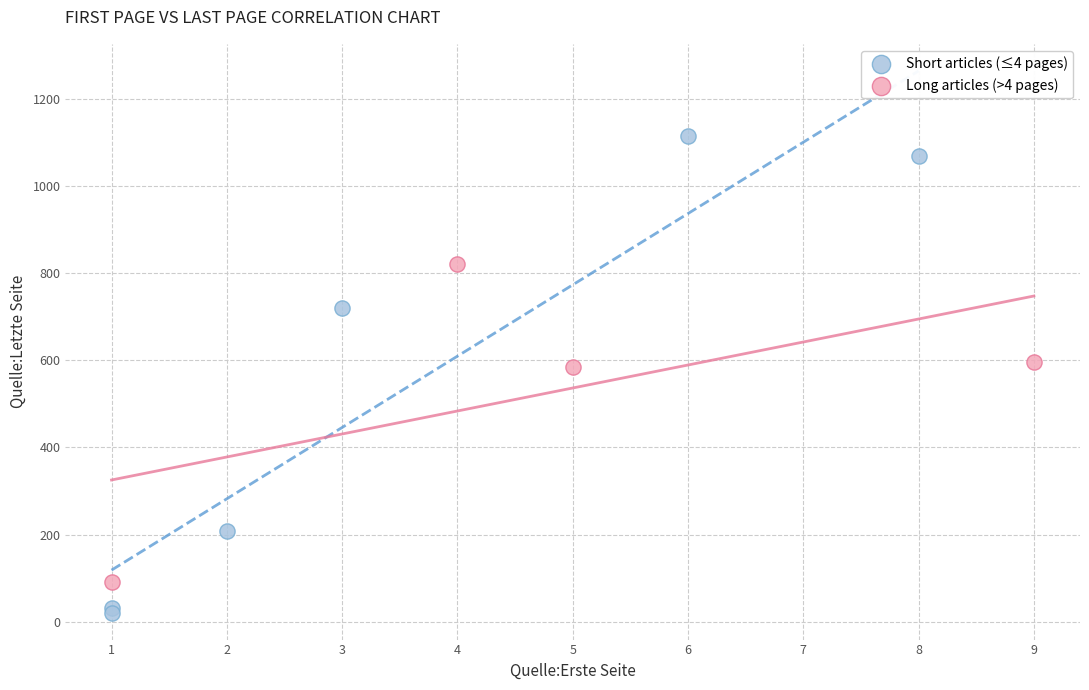

Which series contains the highest Y value?

Short articles (≤4 pages)